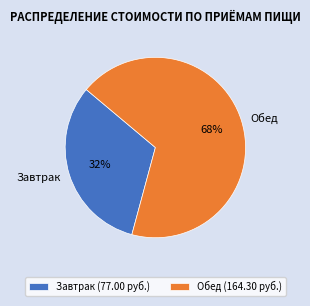

Which slice represents more than half of the pie?

Обед